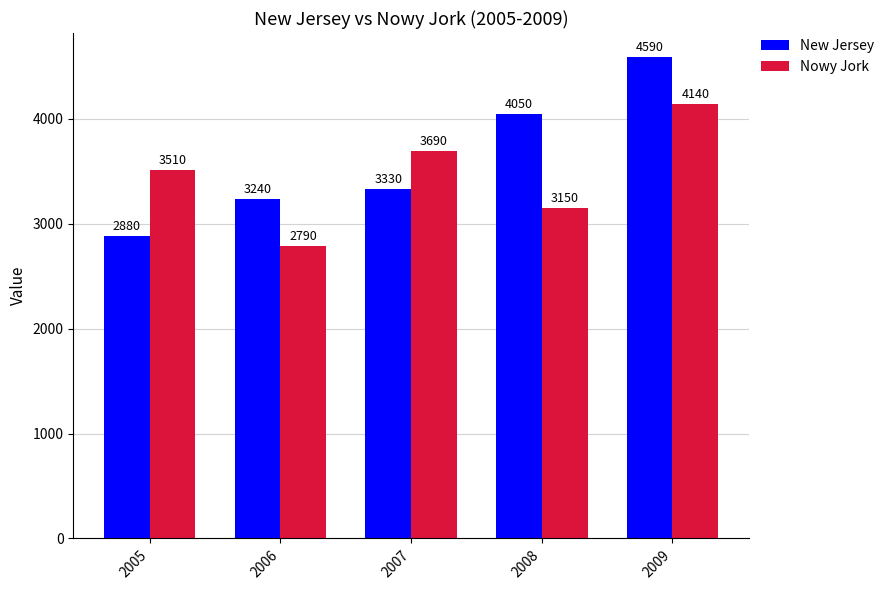

Reading right to left, transcribe all the data shown in this chart.

New Jersey: 2009=4590	2008=4050	2007=3330	2006=3240	2005=2880
Nowy Jork: 2009=4140	2008=3150	2007=3690	2006=2790	2005=3510